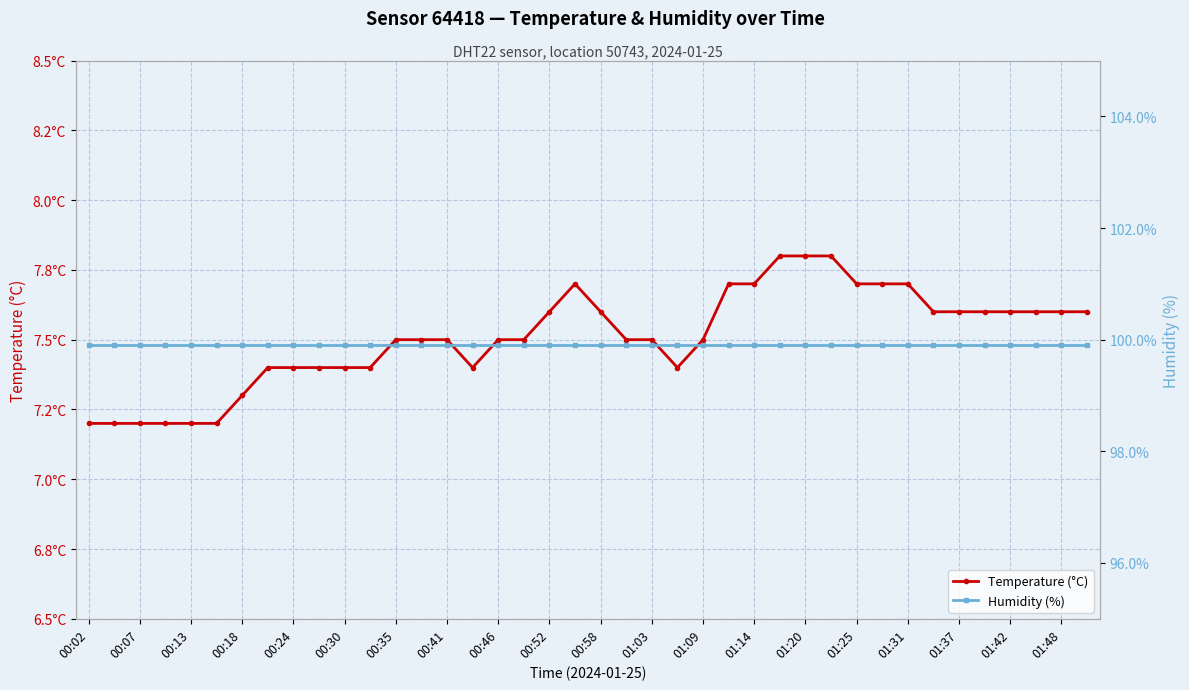

How many interior local valleys does the Temperature (°C) series have?

2